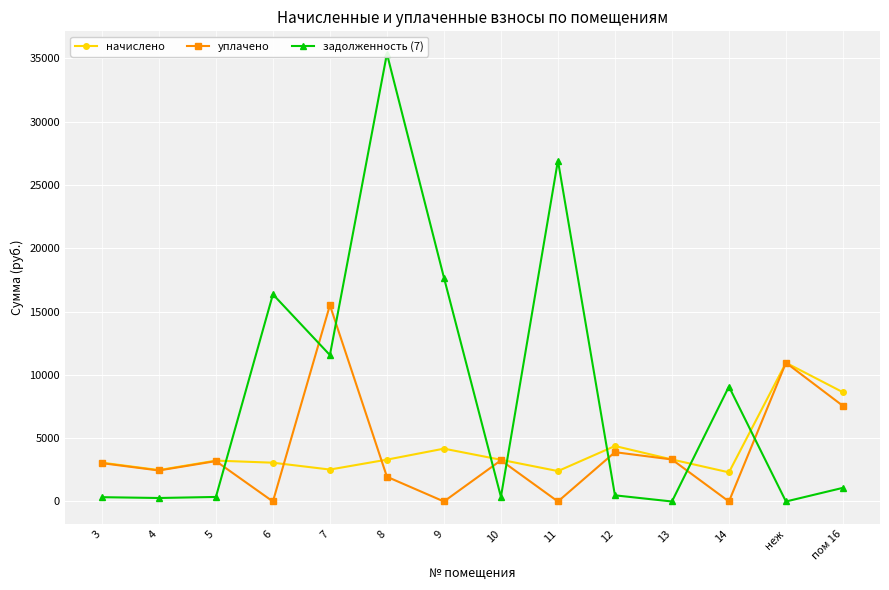

How many times do уплачено and задолженность (7) cross each other?

8